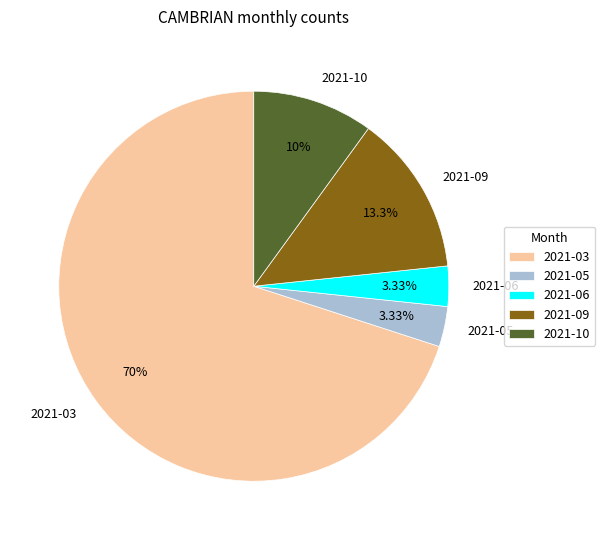

Is it true that 2021-09 is 13% of the pie?

True